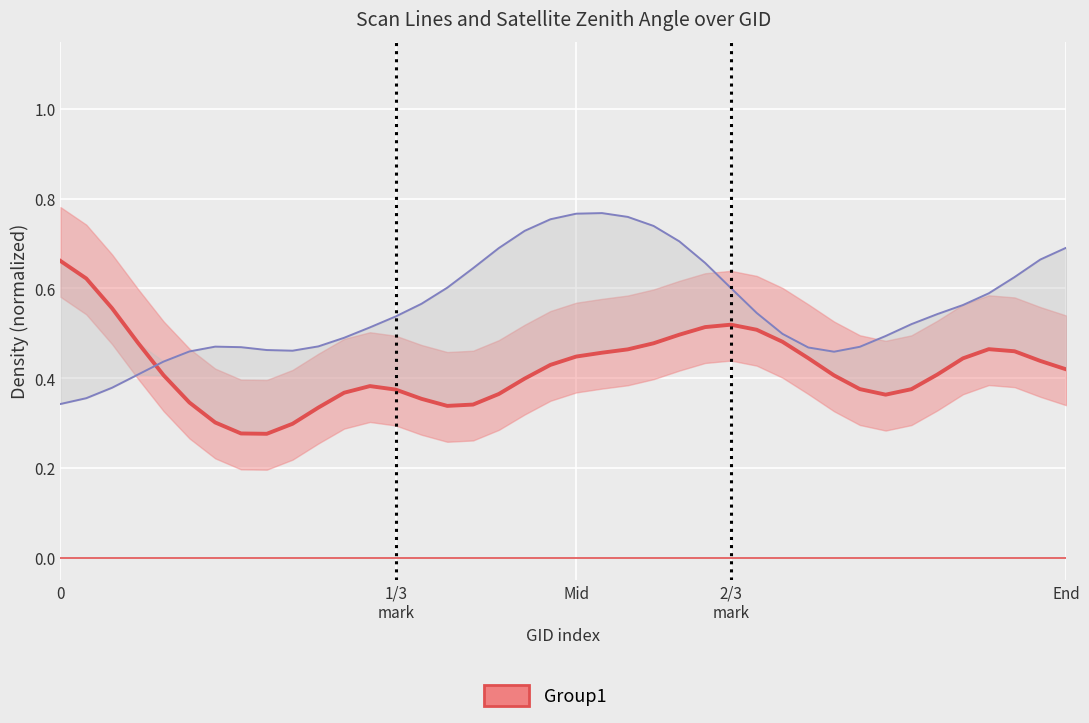

True or false: Group1 (dlines) and satz (normalized) intersect in this chart.

True